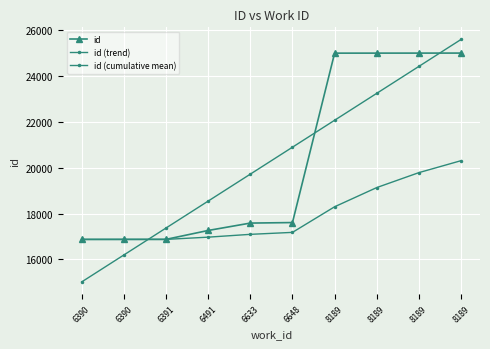

Reading left to right, list all the values displayed in this chart.

id: 6390=16873.0	6390=16874.0	6391=16875.0	6491=17263.0	6633=17585.0	6648=17608.0	8189=24996.0	8189=24997.0	8189=24998.0	8189=24999.0
id (trend): 6390=15020.4	6390=16195.2	6391=17369.9	6491=18544.7	6633=19719.4	6648=20894.2	8189=22068.9	8189=23243.7	8189=24418.4	8189=25593.2
id (cumulative mean): 6390=16873.0	6390=16873.5	6391=16874.0	6491=16971.2	6633=17094.0	6648=17179.7	8189=18296.3	8189=19133.9	8189=19785.4	8189=20306.8